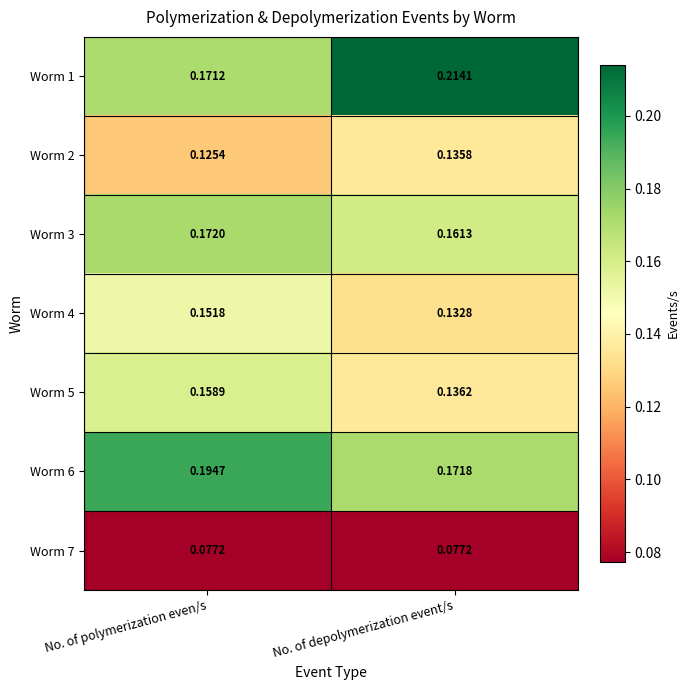

At which label does Worm 5 reach its peak?

No. of polymerization even/s